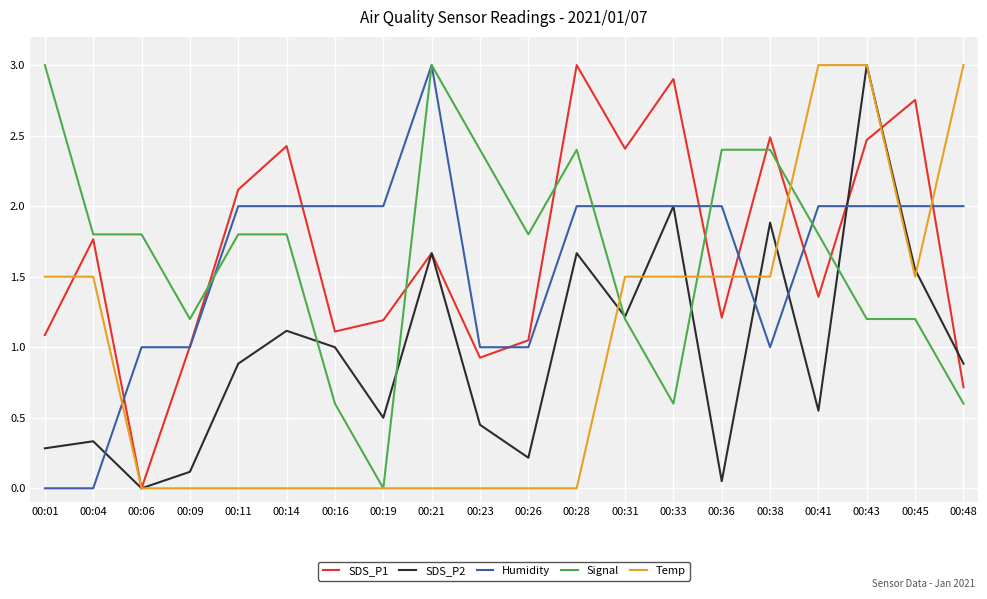

The value of Temp at 00:09 is 1.9. True or false?

False